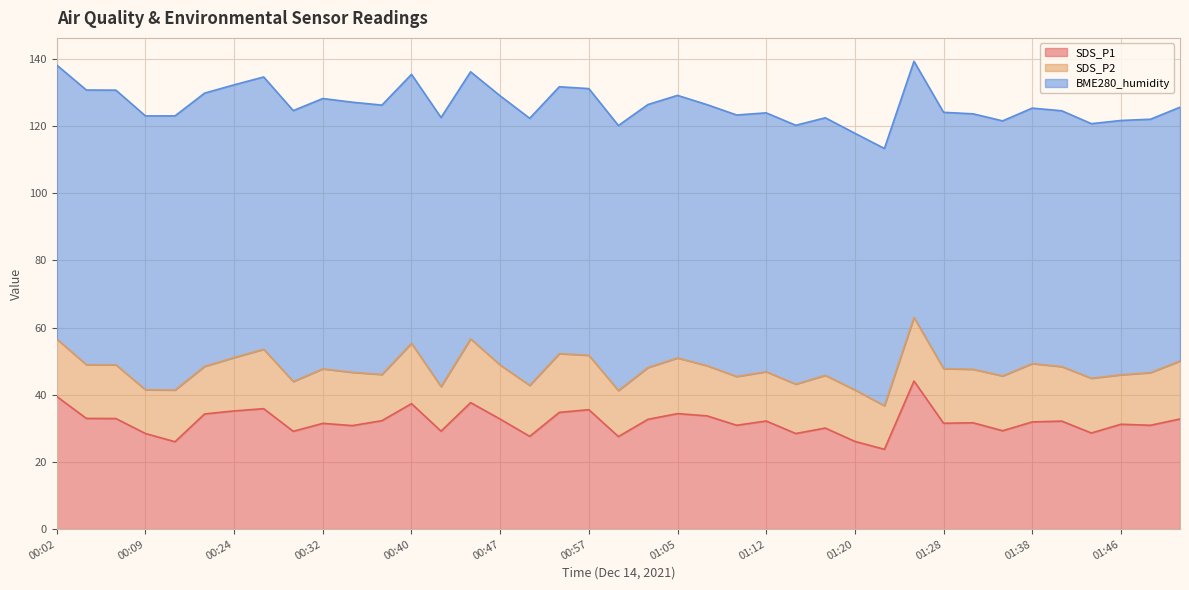

Rank the categories by SDS_P1 value from lowest to highest.

01:23, 00:17, 01:20, 01:00, 00:50, 00:09, 01:15, 01:43, 00:29, 00:42, 01:36, 01:18, 00:35, 01:10, 01:49, 01:46, 00:32, 01:28, 01:33, 01:38, 01:41, 01:12, 00:37, 01:02, 00:47, 01:51, 00:07, 00:04, 01:07, 00:19, 01:05, 00:55, 00:24, 00:57, 00:27, 00:40, 00:45, 00:02, 01:25